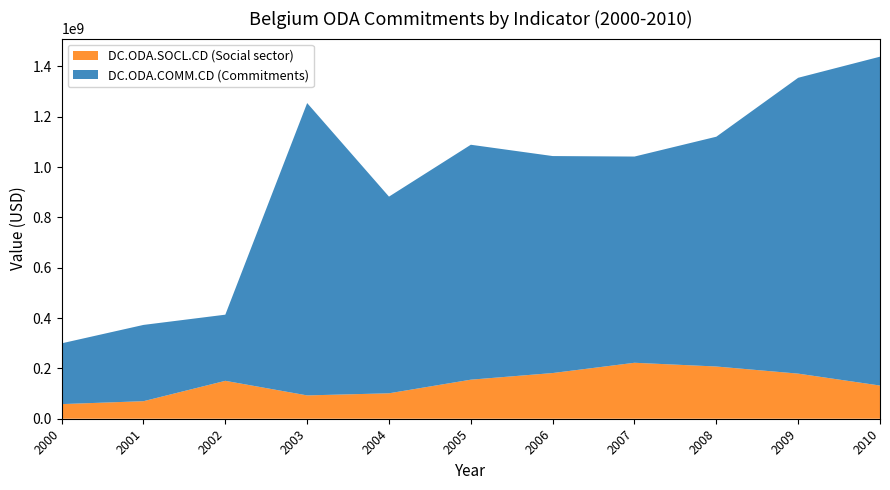

What is the difference between the DC.ODA.SOCL.CD (Social sector) values at 2004 and 2005?

54145676